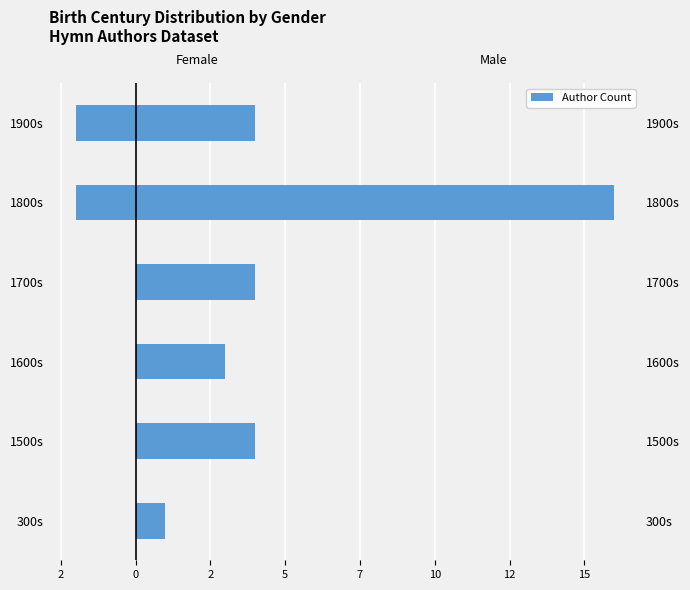

True or false: Female has a value of -1 at 1600s.

False